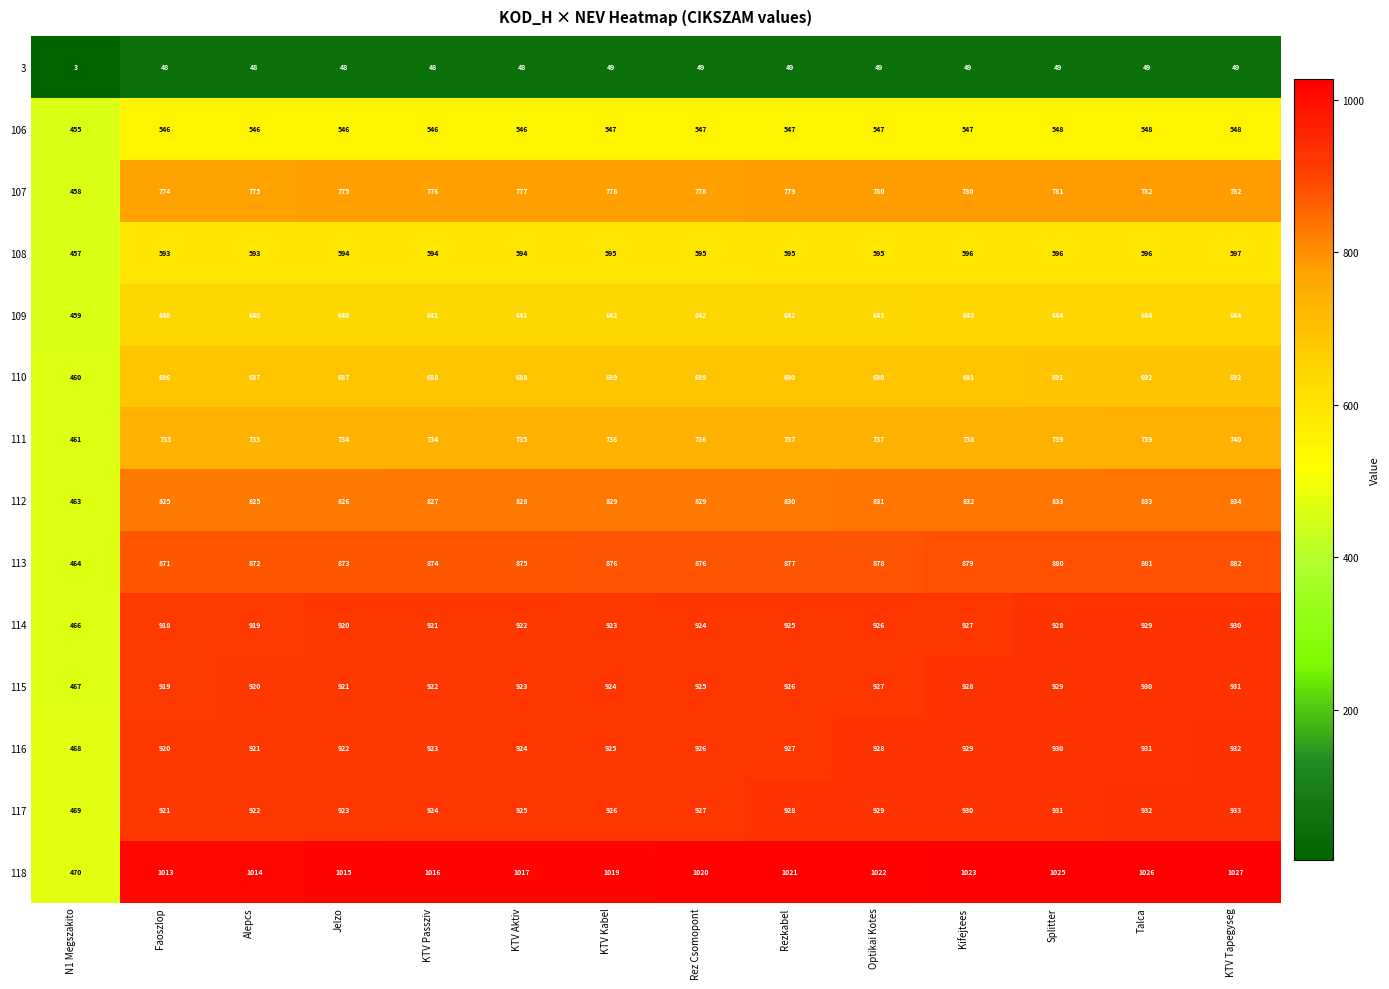

How many data points in 107 are less than 778?

6